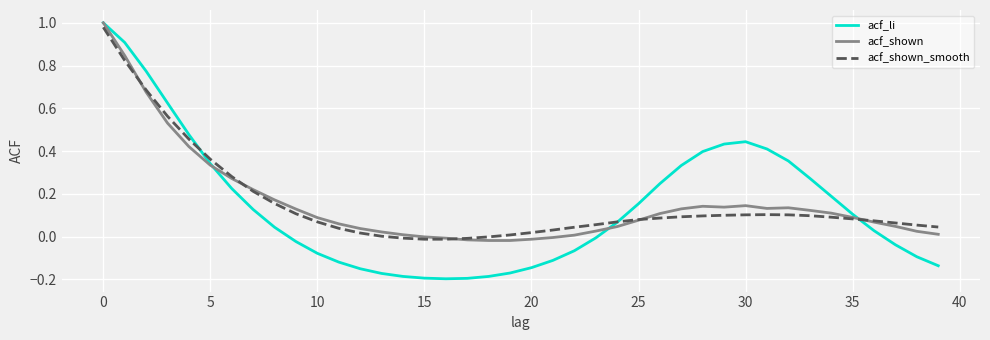

Is this an area chart (filled region under the line)?

No